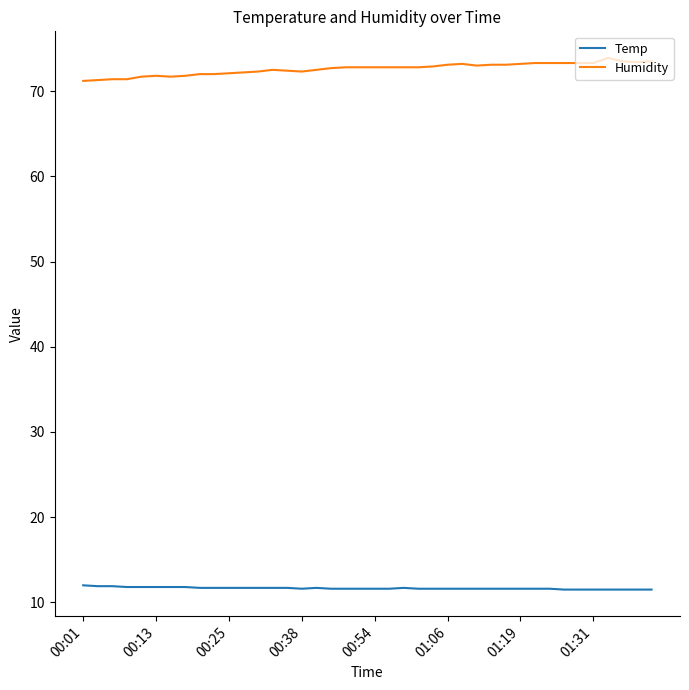

What is the lowest value of the Temp series?

11.5